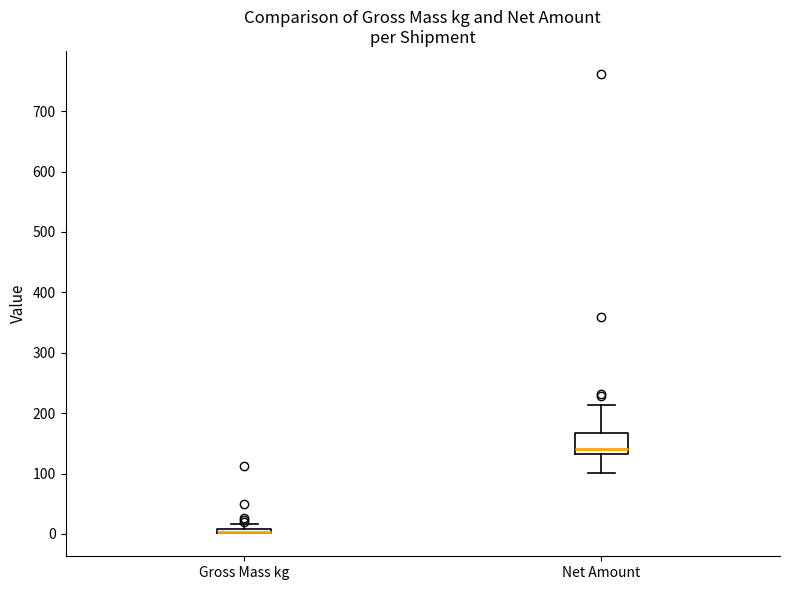

Comparing the boxes themselves (not the whiskers), which one is the tallest?

Net Amount